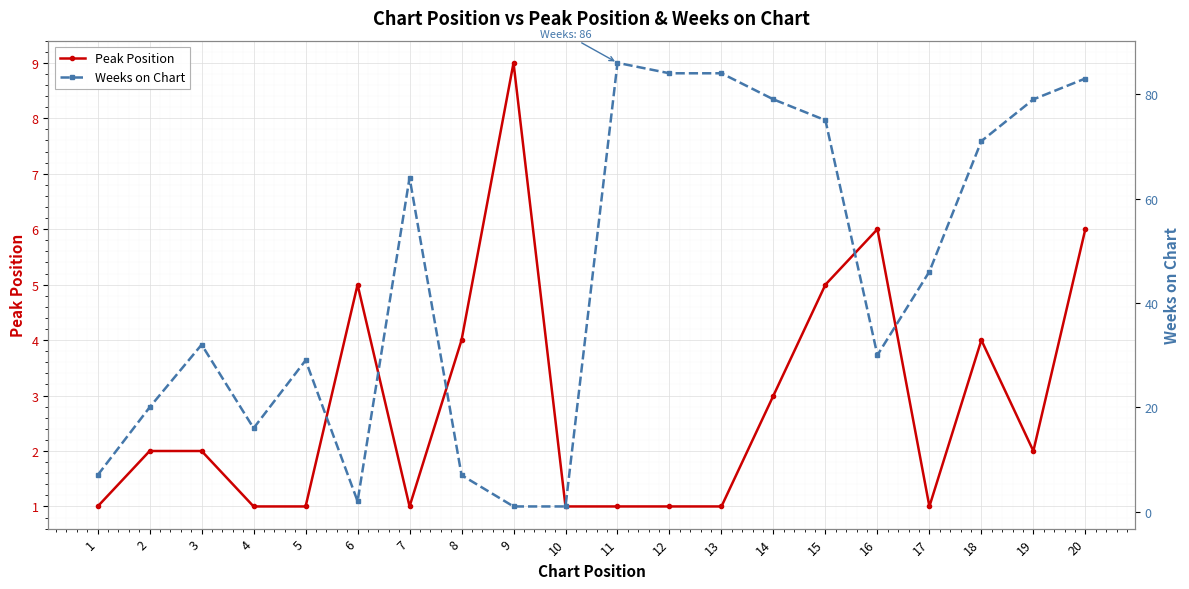

What are all the series names shown in the legend?

Peak Position, Weeks on Chart